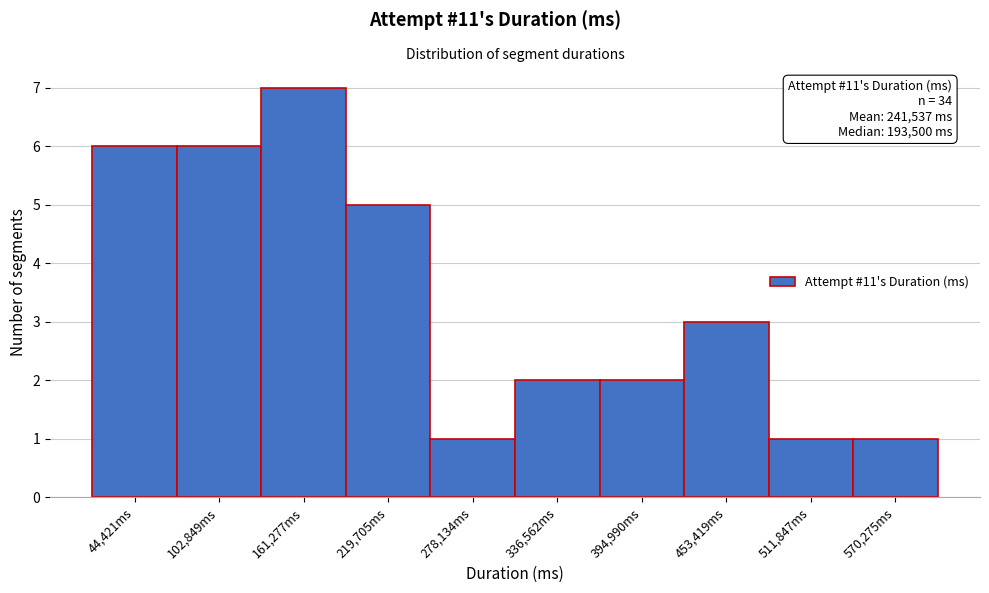

Reading right to left, transcribe all the data shown in this chart.

570,275ms=1	511,847ms=1	453,419ms=3	394,990ms=2	336,562ms=2	278,134ms=1	219,705ms=5	161,277ms=7	102,849ms=6	44,421ms=6